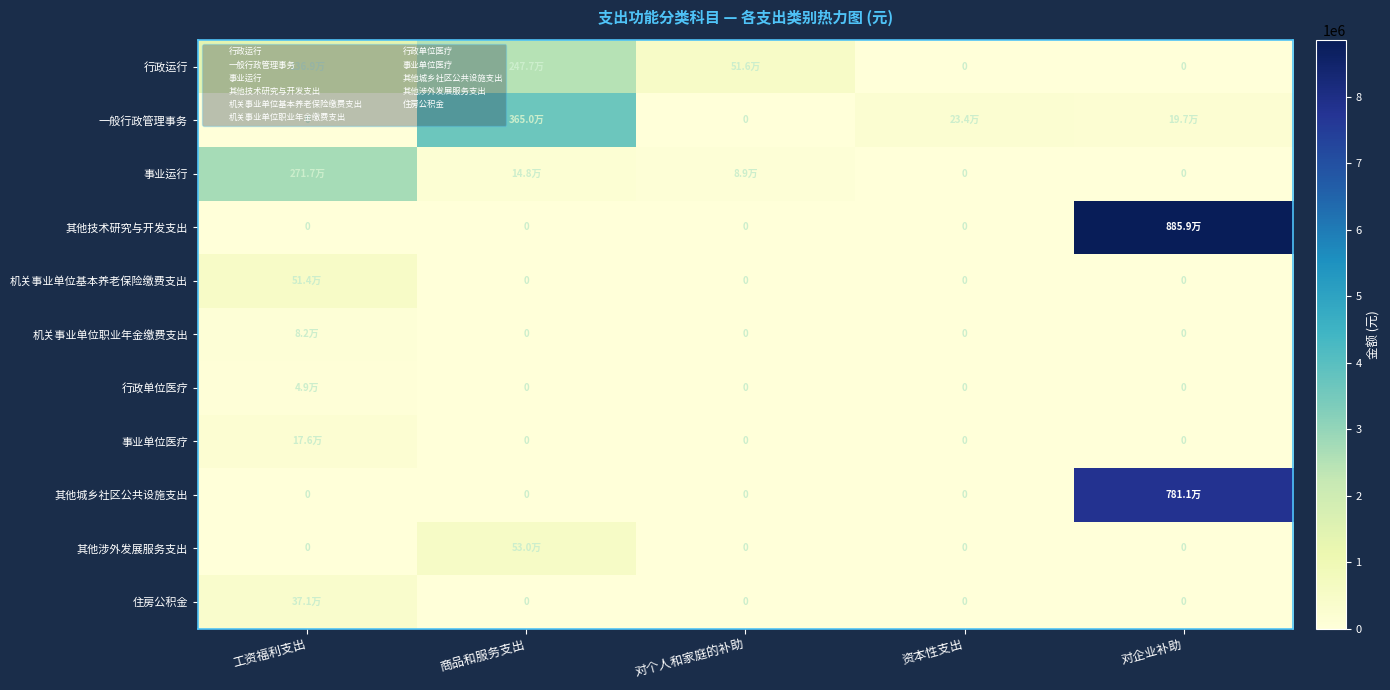

What is the sum of all 行政运行 values?

4360751.3